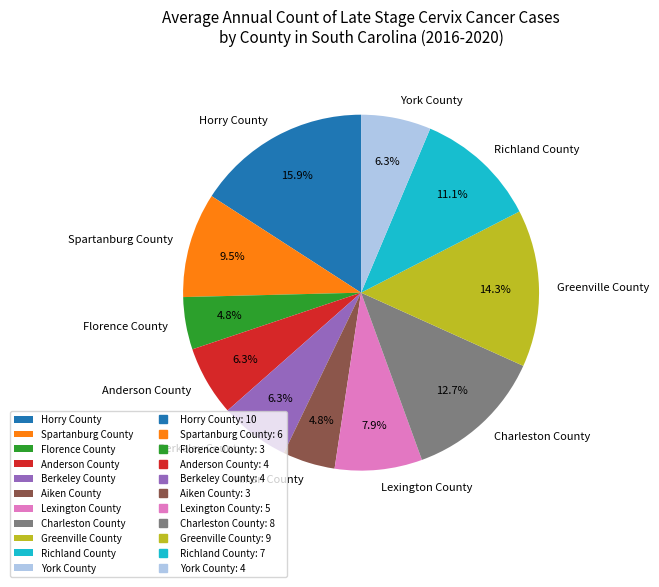

How many slices are in this pie chart?

11